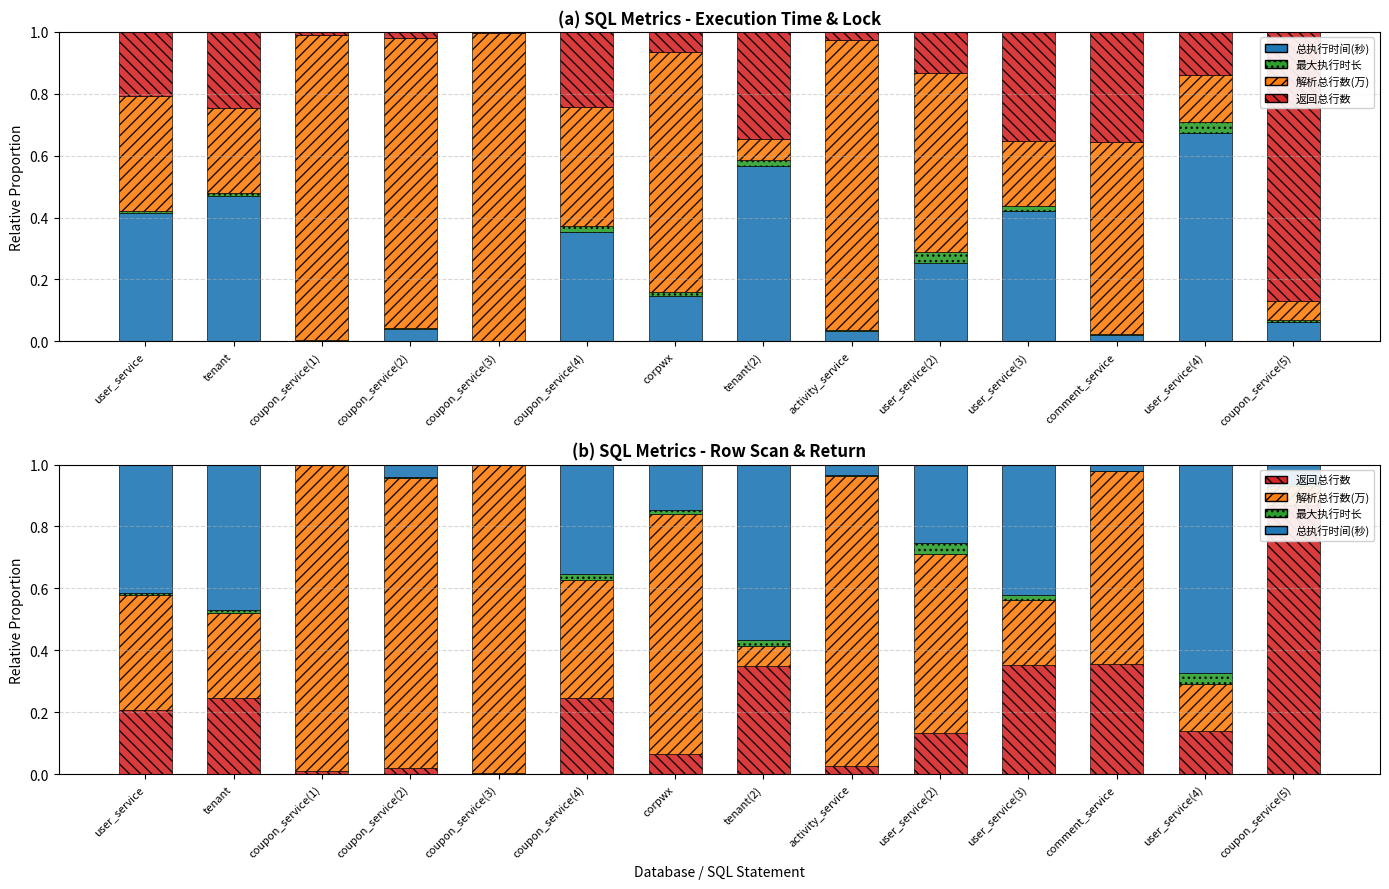

What is the sum of the 总执行时间(秒) values at coupon_service(5) and coupon_service(4)?

0.4